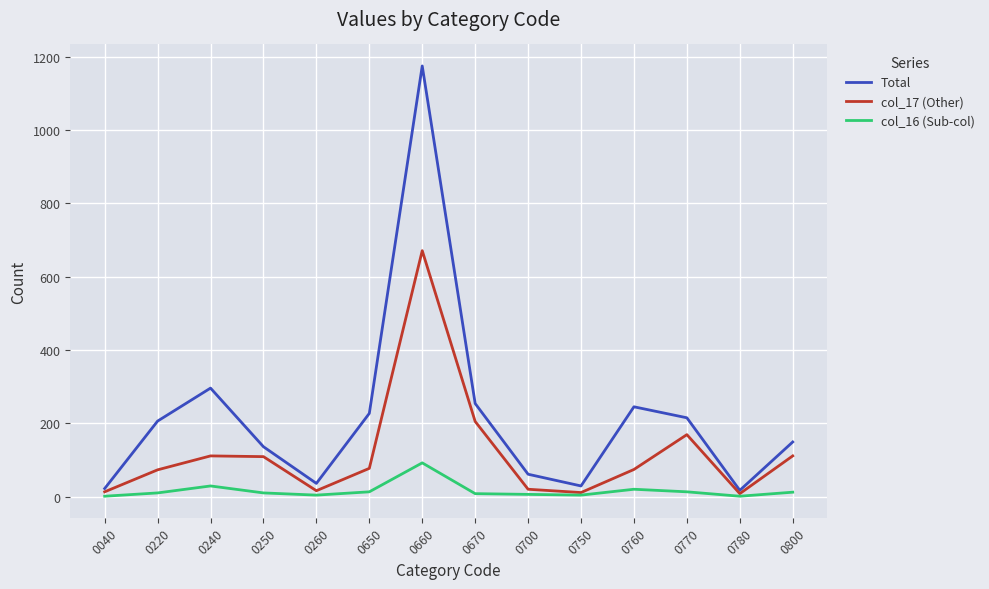

Which series has the largest total across all categories?

Total